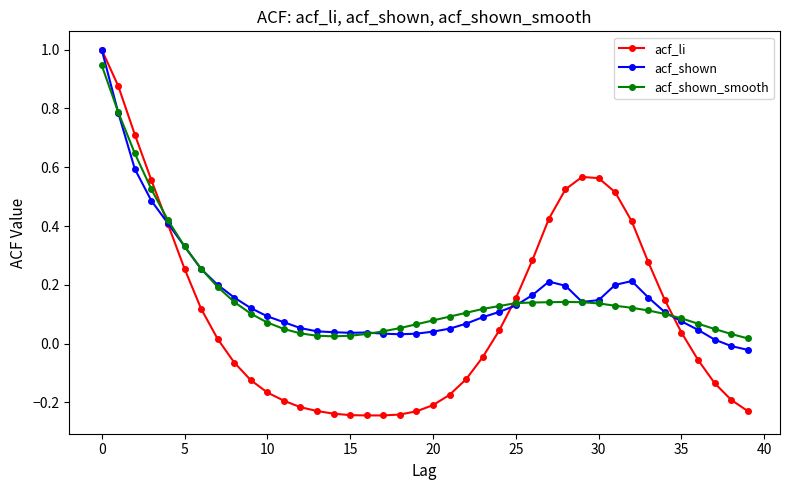

True or false: acf_shown_smooth has more than 0 interior local peaks.

True